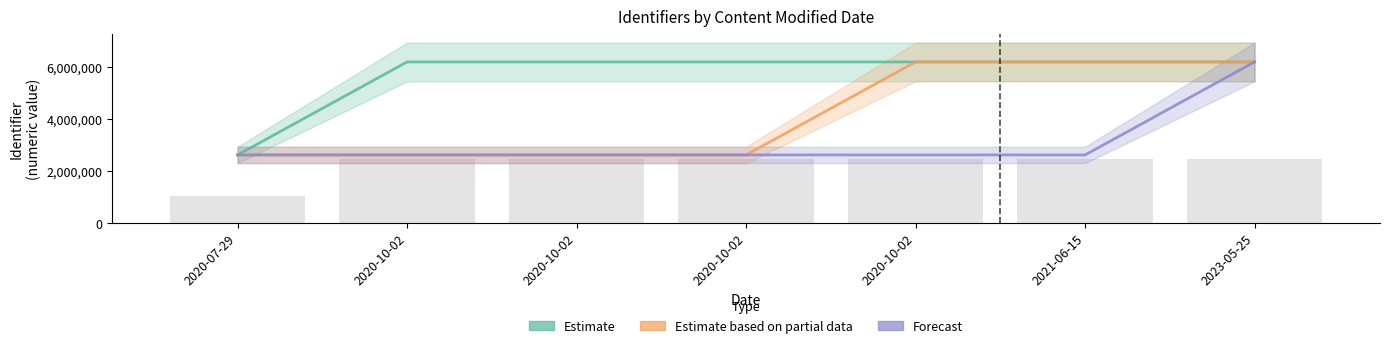

What is the difference between the second highest and minimum values in the Estimate series?

3576943